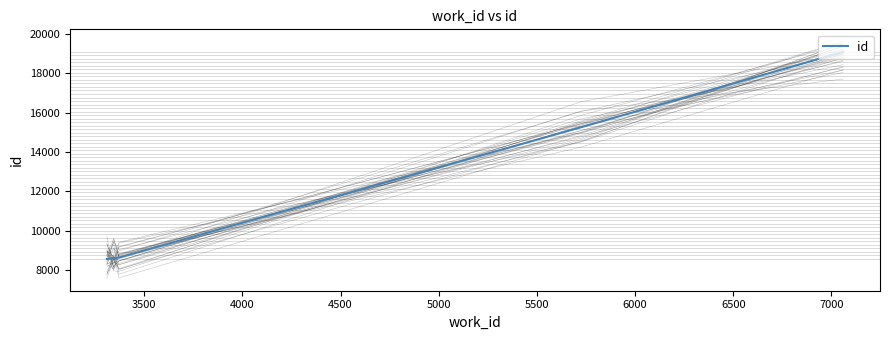

The chart shows a value of 8618 at 3500. True or false?

True